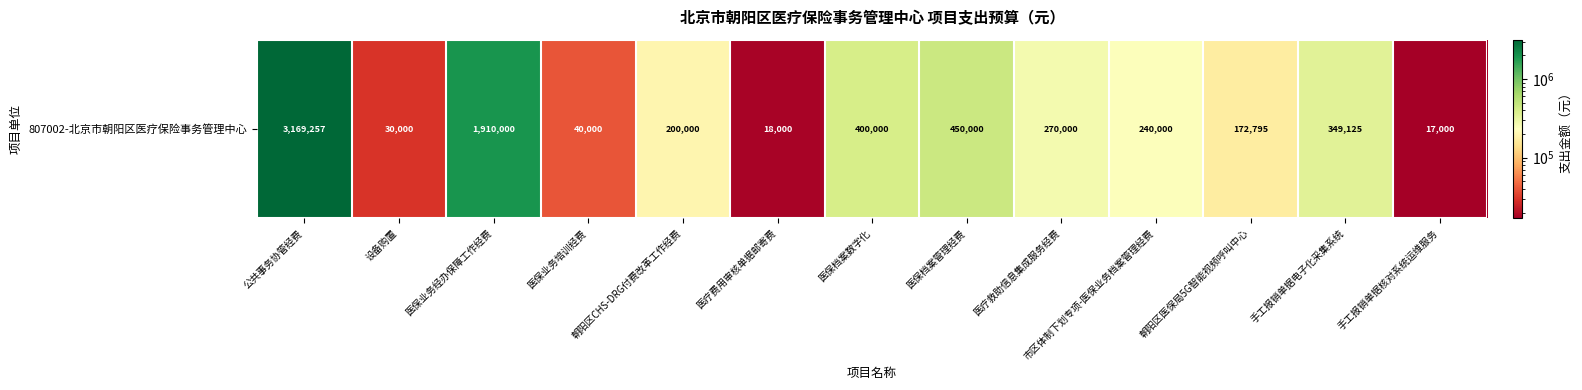

Reading right to left, extract all data points from this chart.

17000	349125	172795	240000	270000	450000	400000	18000	200000	40000	1910000	30000	3169257